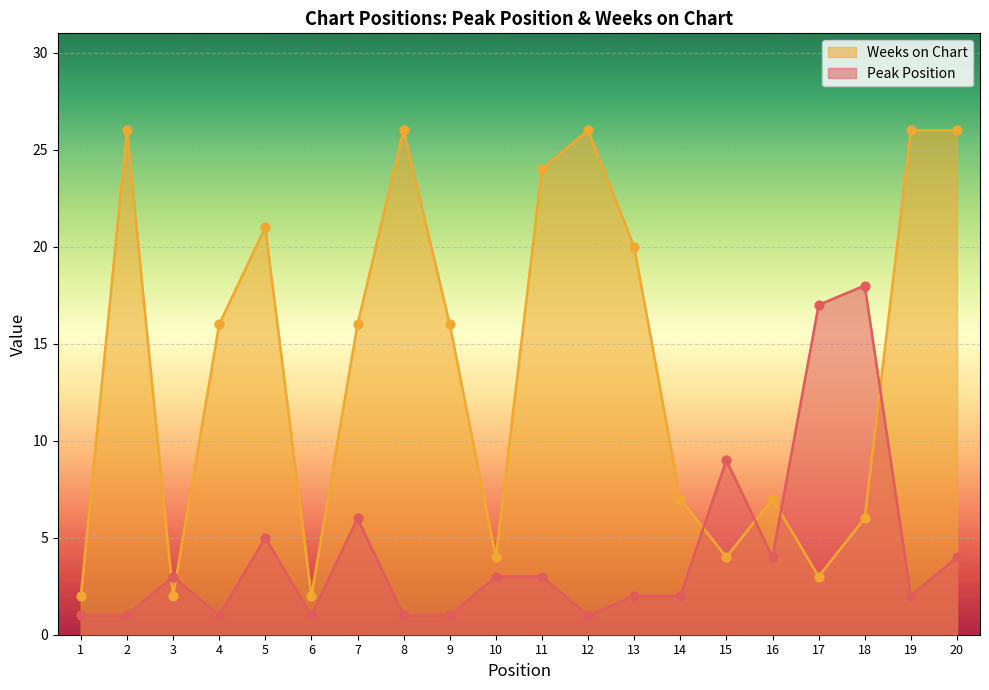

At which category is the sum across all series the highest?

20